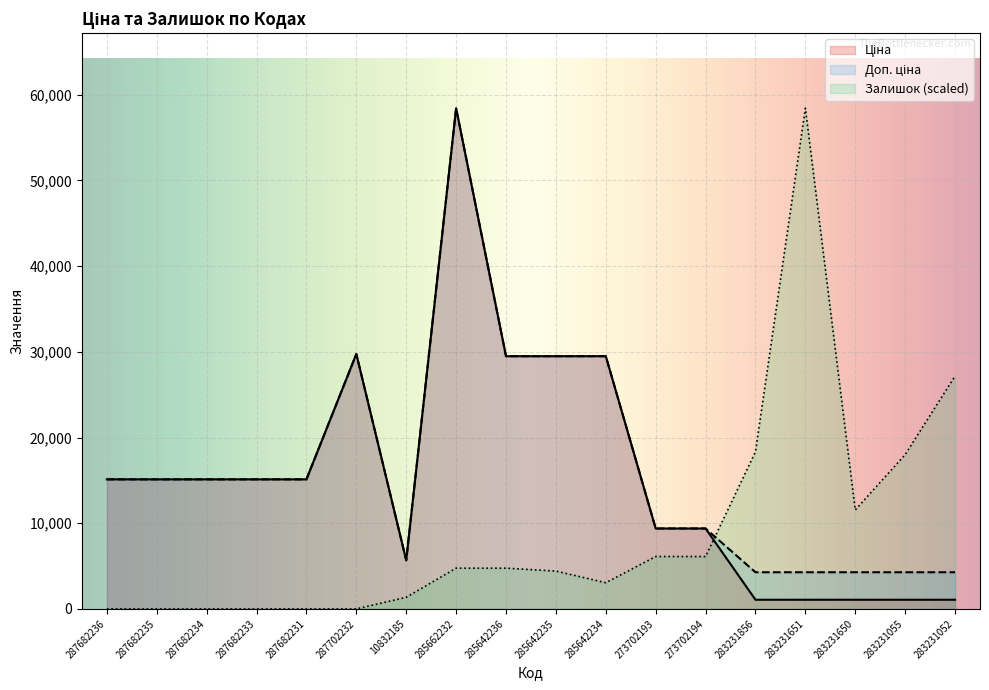

Count the number of categories in the chart.

18